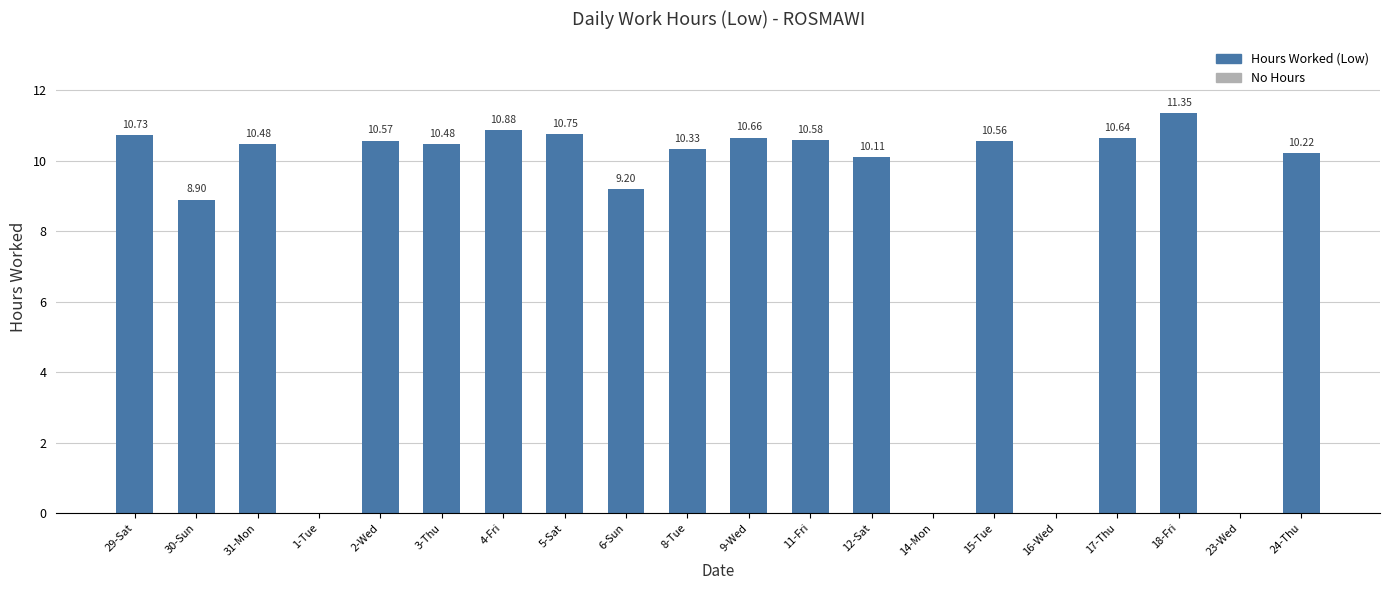

The value at 23-Wed is -7.4. True or false?

False